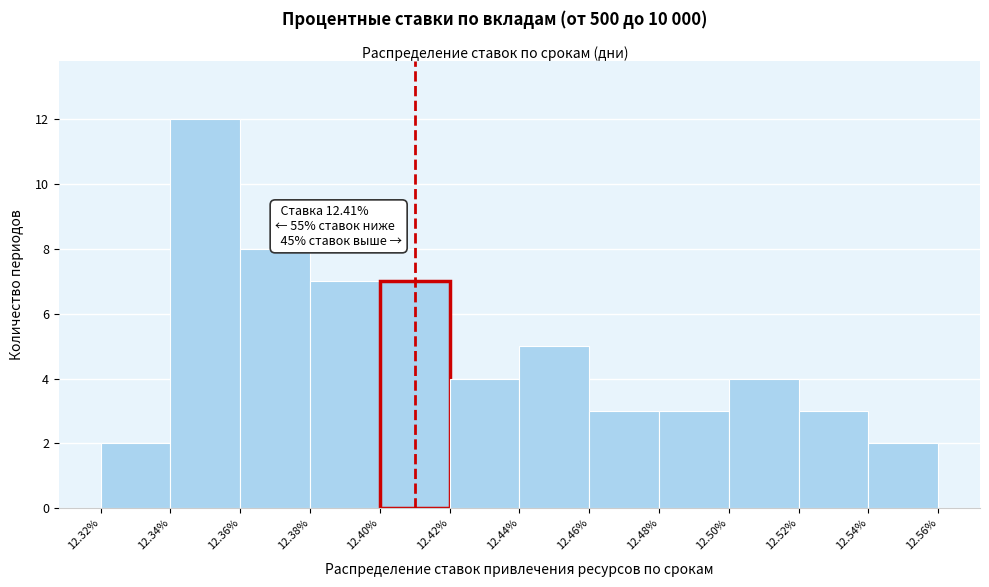

Which range on the x-axis has the tallest bar?

12.34% to 12.36%